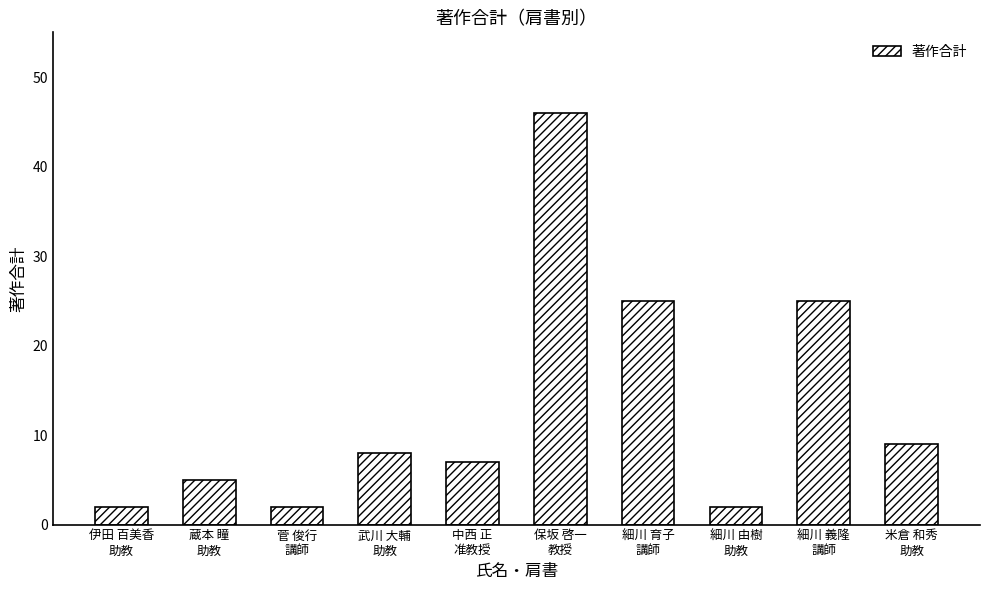

What is the sum of all values?

131